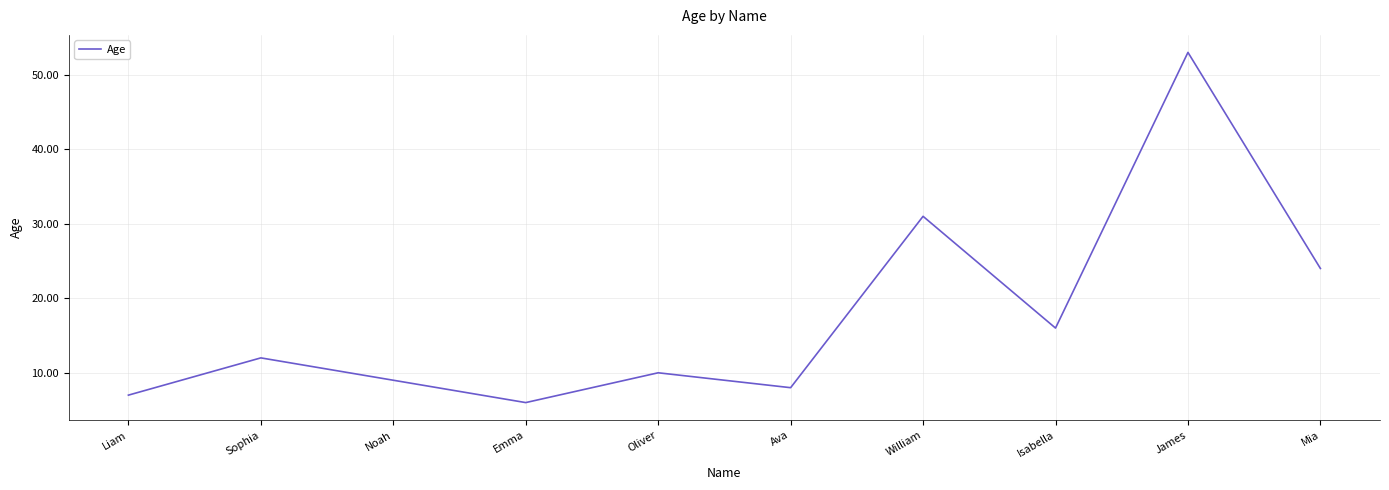

True or false: the data has more than 0 interior local peaks.

True